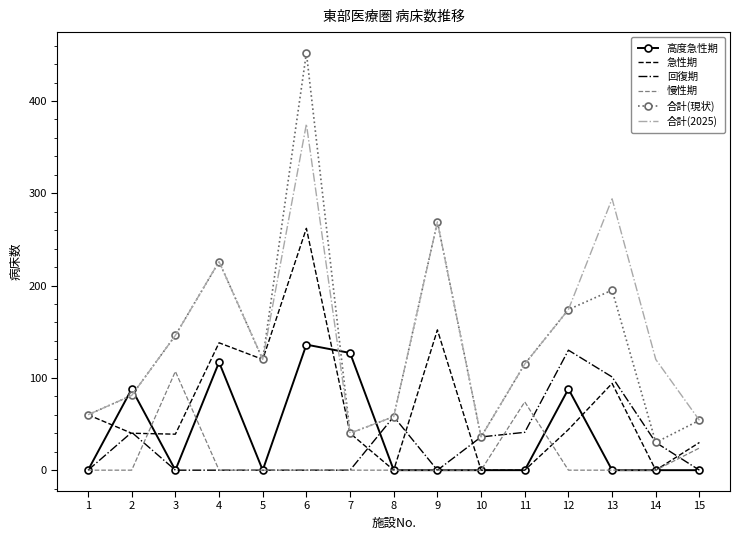

Is it true that 合計(2025) equals 34 at 15?

False